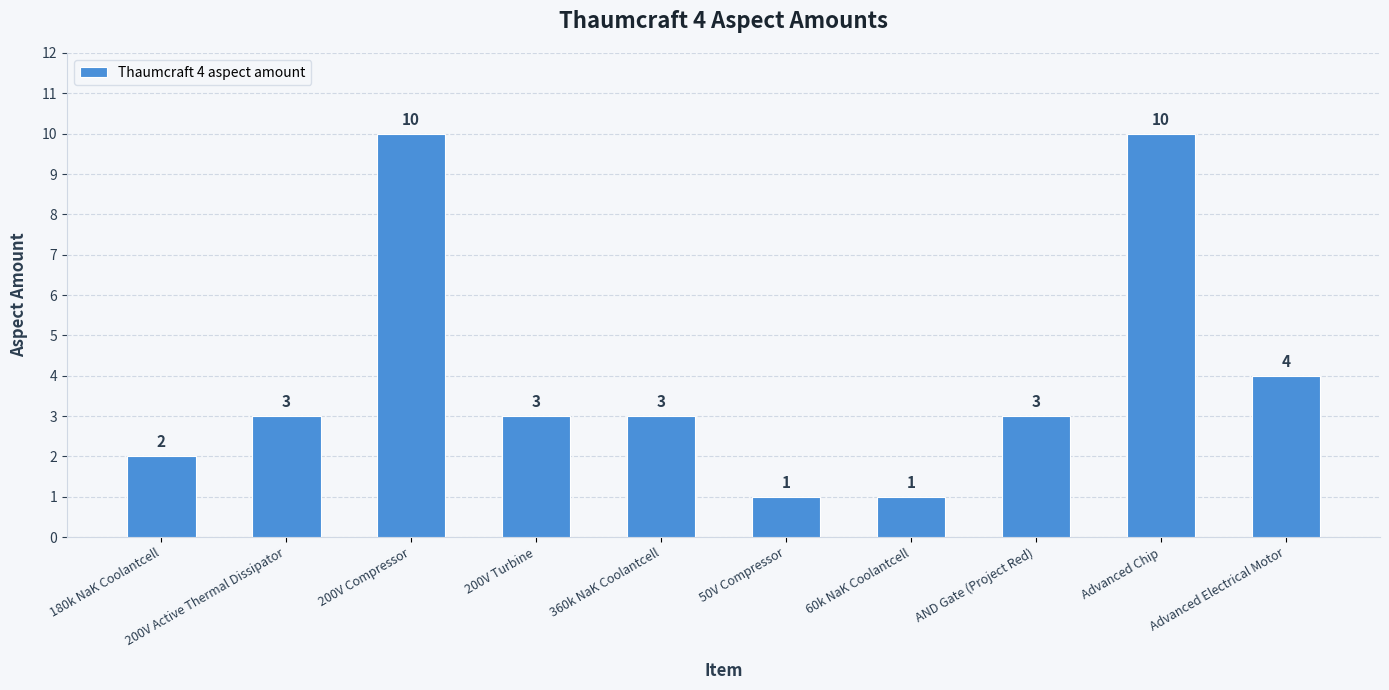

What is the label of the 3rd bar from the left?

200V Compressor